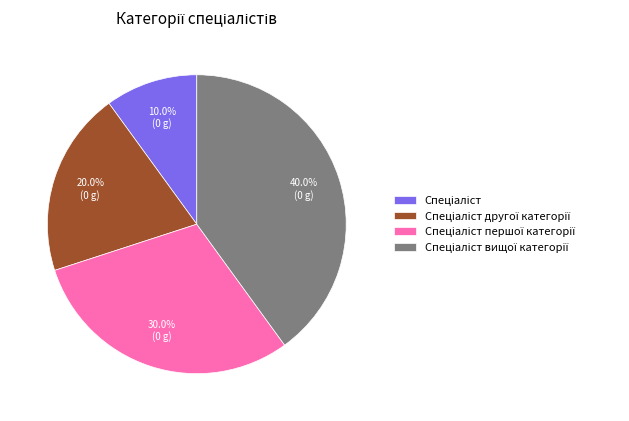

Is there any slice that represents more than half of the pie?

No